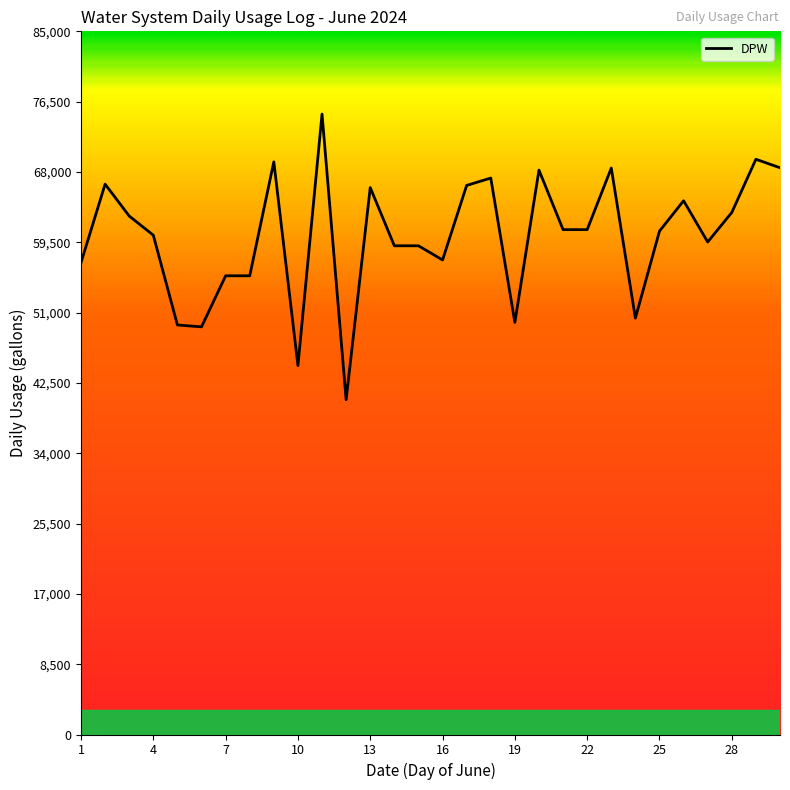

What is the greatest value displayed?

74998